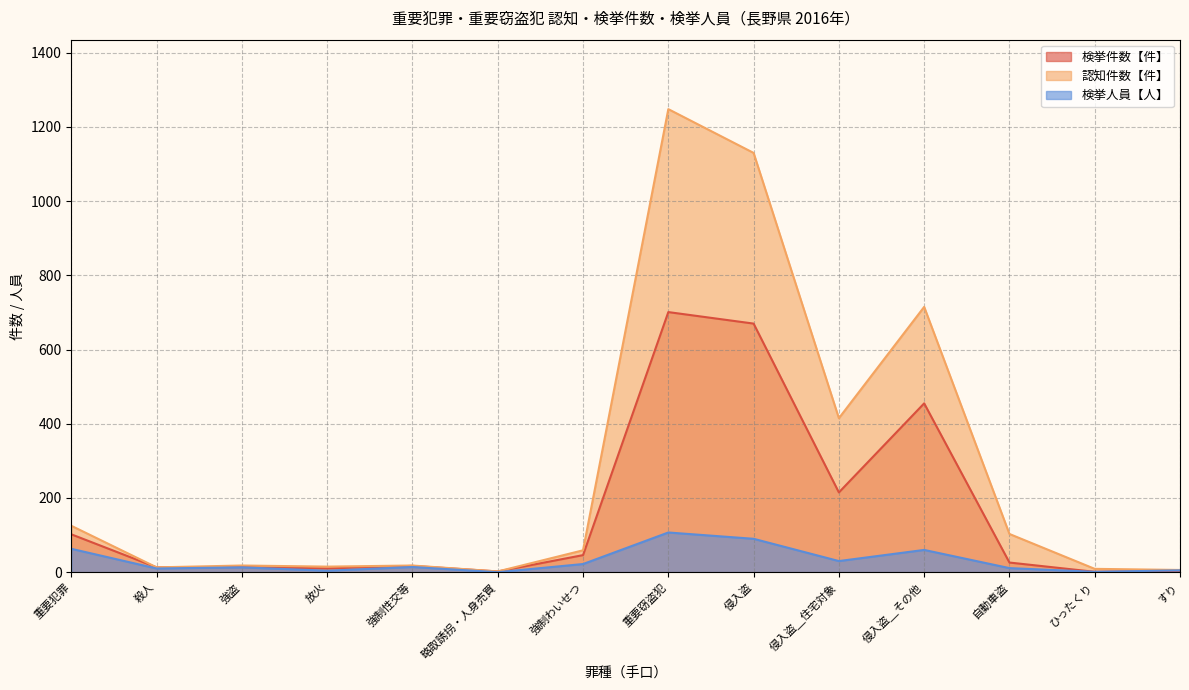

At which category is the sum across all series the highest?

重要窃盗犯